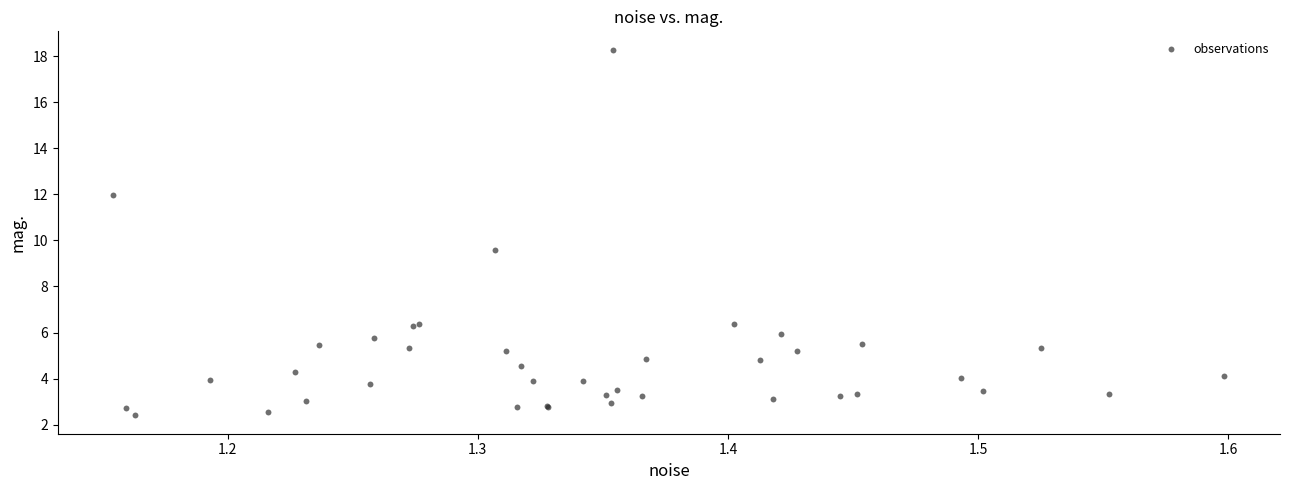

What Y value in the scatter plot is closest to 10?

9.6